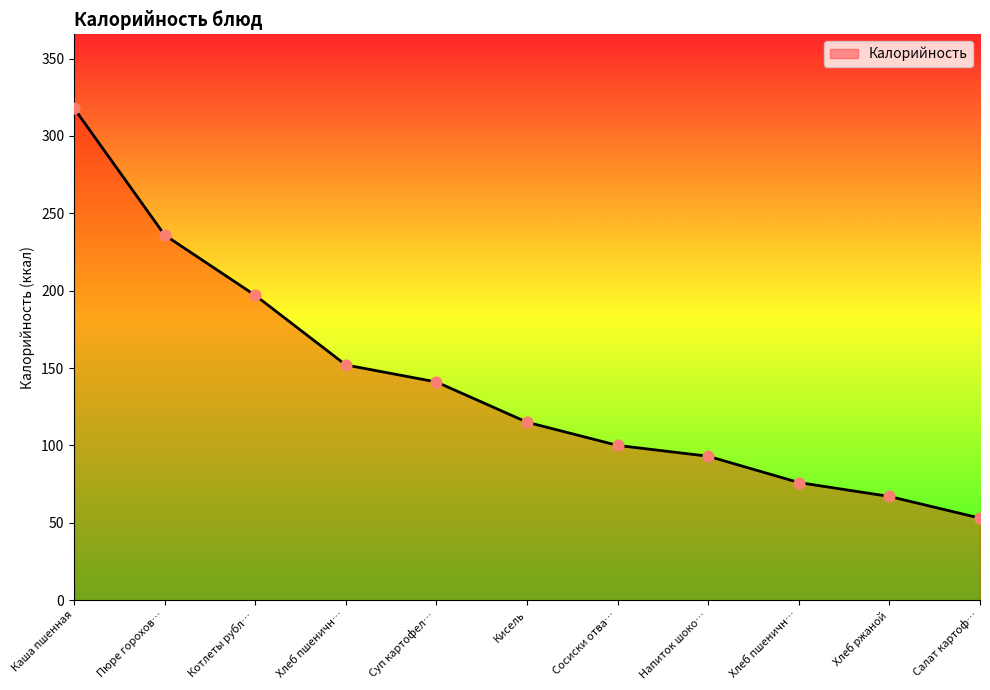

Does the chart have visible grid lines?

No